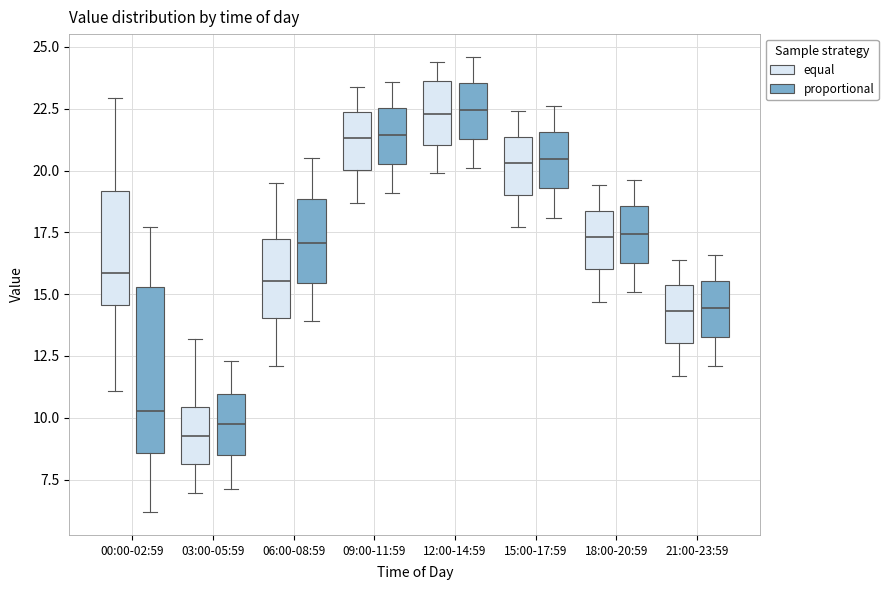

Reading left to right, read every box against the y-axis: the position of its median line, the range the box covers, and the ends of its whiskers. The values are not printed on the chart, so give them approximately, as read against the axis.

00:00-02:59 (equal): median 16.0, box 14.5 to 19.0, whiskers 11.0 to 23.0
00:00-02:59 (proportional): median 10.5, box 8.5 to 15.5, whiskers 6.0 to 17.5
03:00-05:59 (equal): median 9.5, box 8.0 to 10.5, whiskers 7.0 to 13.0
03:00-05:59 (proportional): median 10.0, box 8.5 to 11.0, whiskers 7.0 to 12.5
06:00-08:59 (equal): median 15.5, box 14.0 to 17.0, whiskers 12.0 to 19.5
06:00-08:59 (proportional): median 17.0, box 15.5 to 19.0, whiskers 14.0 to 20.5
09:00-11:59 (equal): median 21.5, box 20.0 to 22.5, whiskers 18.5 to 23.5
09:00-11:59 (proportional): median 21.5, box 20.5 to 22.5, whiskers 19.0 to 23.5
12:00-14:59 (equal): median 22.5, box 21.0 to 23.5, whiskers 20.0 to 24.5
12:00-14:59 (proportional): median 22.5, box 21.5 to 23.5, whiskers 20.0 to 24.5
15:00-17:59 (equal): median 20.5, box 19.0 to 21.5, whiskers 17.5 to 22.5
15:00-17:59 (proportional): median 20.5, box 19.5 to 21.5, whiskers 18.0 to 22.5
18:00-20:59 (equal): median 17.5, box 16.0 to 18.5, whiskers 14.5 to 19.5
18:00-20:59 (proportional): median 17.5, box 16.5 to 18.5, whiskers 15.0 to 19.5
21:00-23:59 (equal): median 14.5, box 13.0 to 15.5, whiskers 11.5 to 16.5
21:00-23:59 (proportional): median 14.5, box 13.5 to 15.5, whiskers 12.0 to 16.5